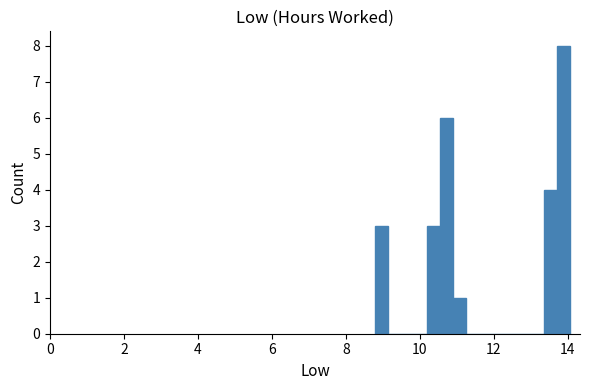

Around what value on the x-axis is the tallest bar? Give the approximate position of its centre, as read against the axis.

13.8